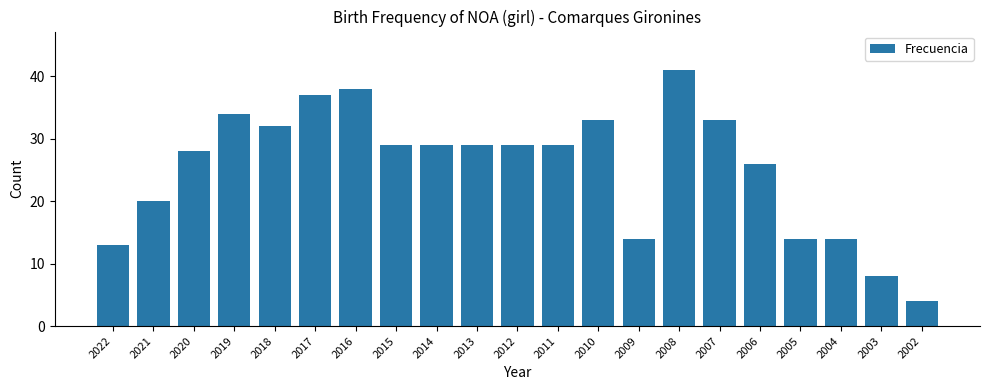

How many bars are there in total?

21